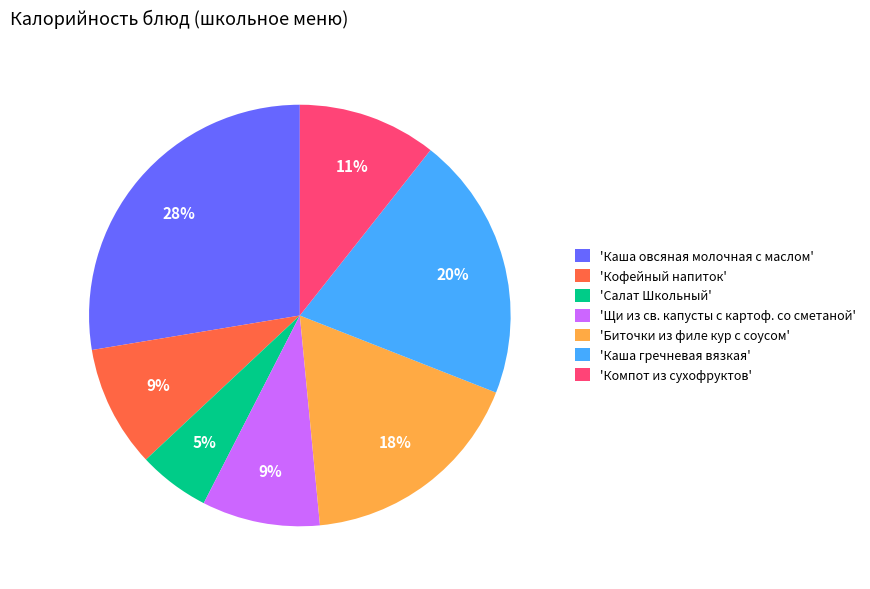

To the nearest percent, what is the combined percentage of 'Кофейный напиток' and 'Биточки из филе кур с соусом'?

27%